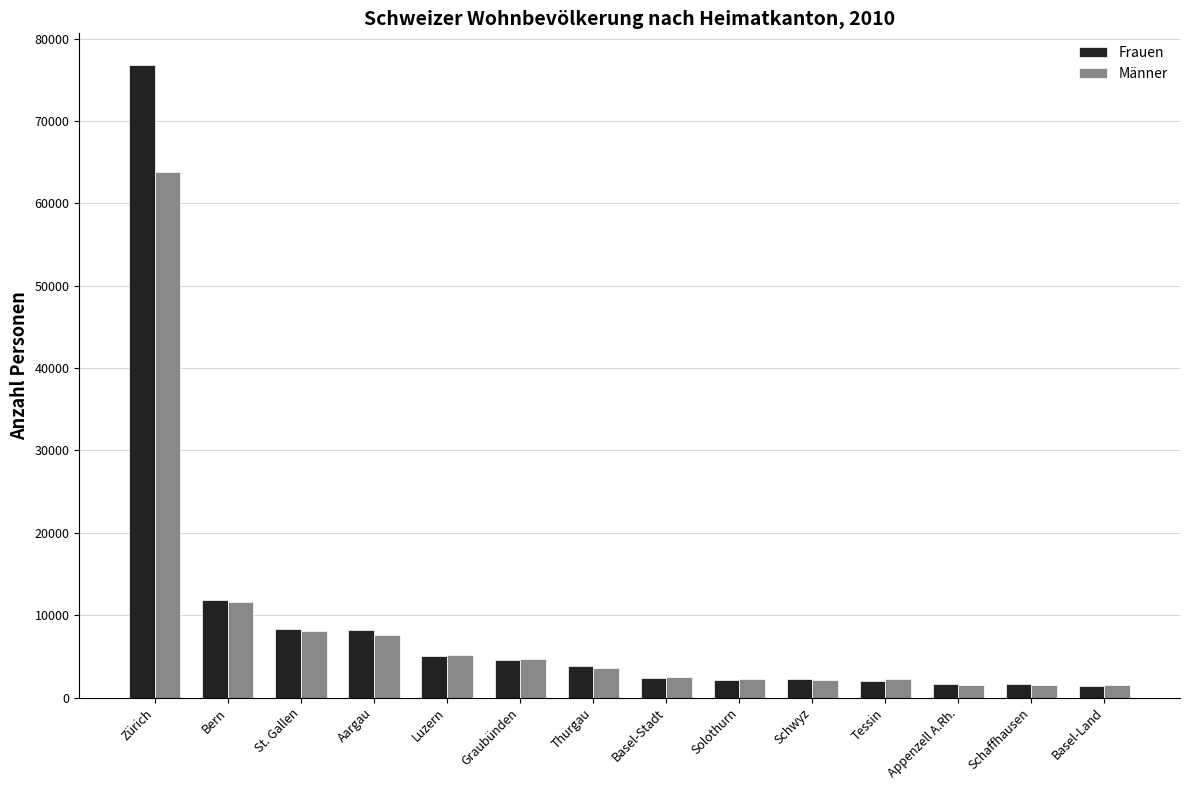

At which category is the sum across all series the highest?

Zürich